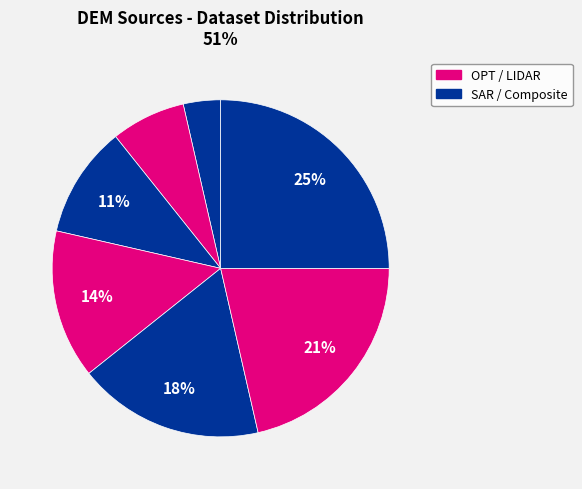

How many slices are in this pie chart?

7